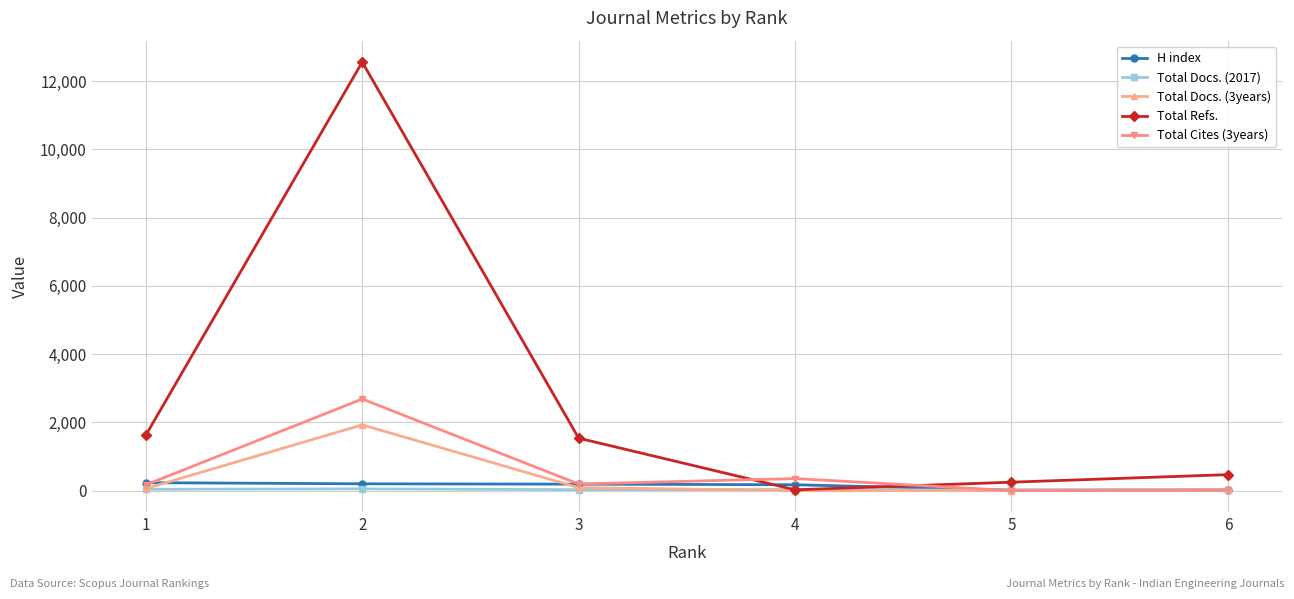

Which series has the largest total across all categories?

Total Refs.